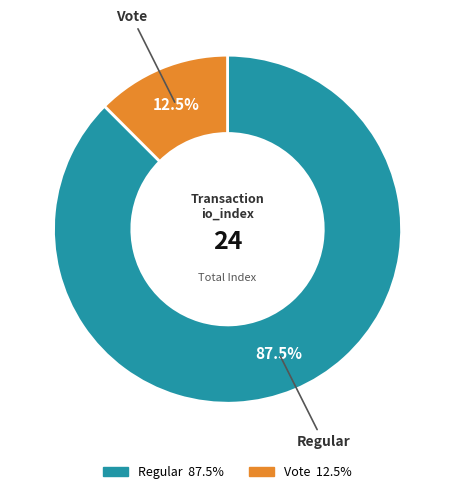

To the nearest percent, what is the difference between the largest and smallest slice percentages?

75%